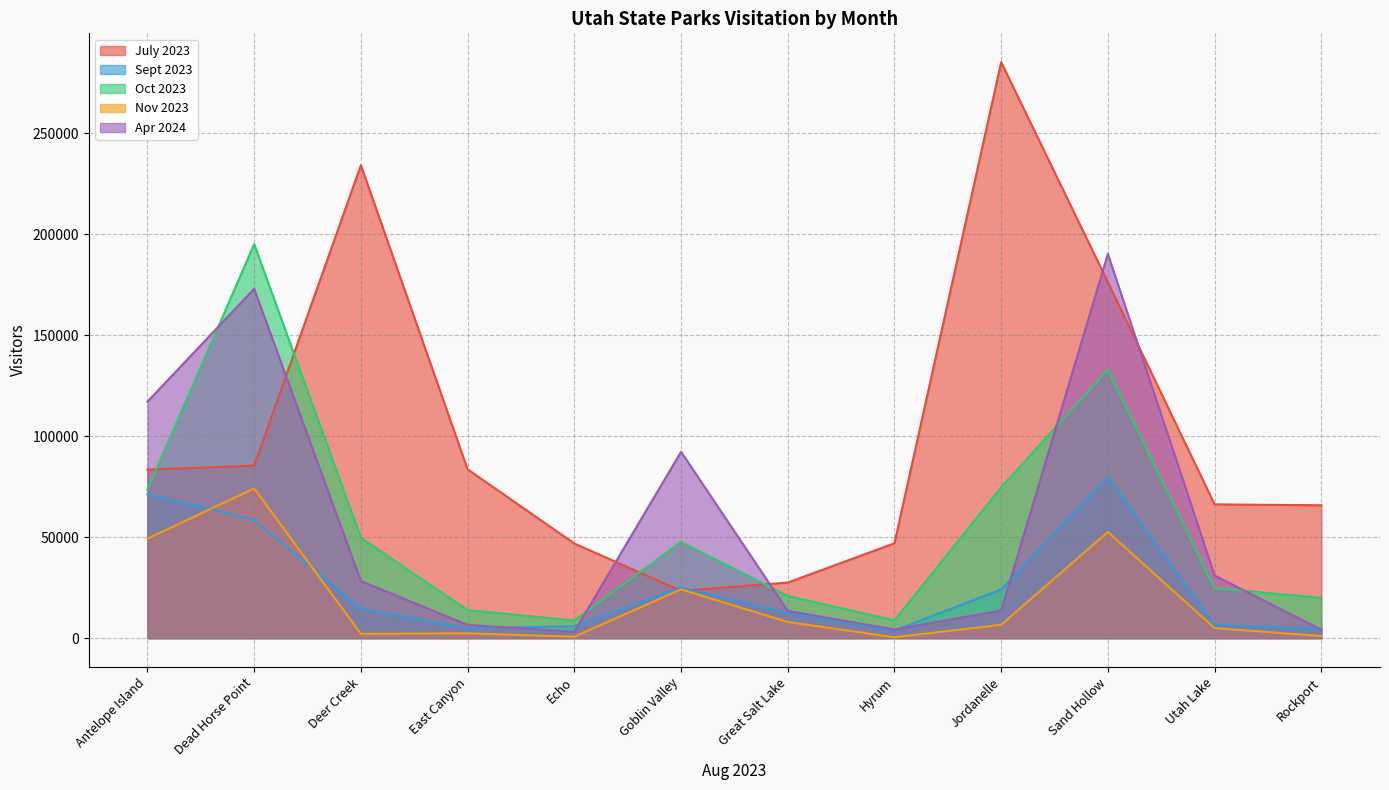

What is the spread (max minus min) of values at Echo?

46151.3